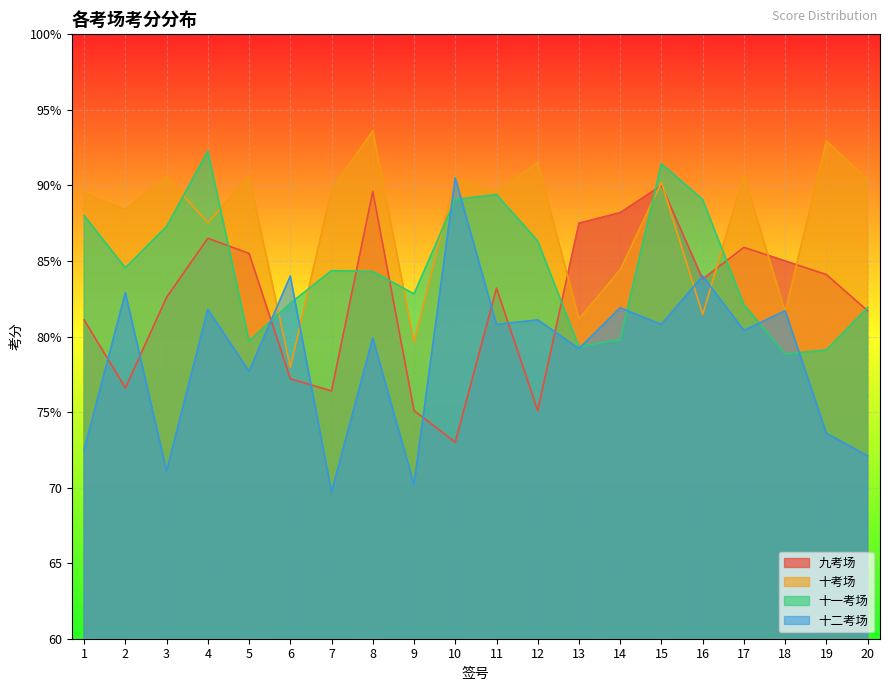

How many lines are shown in the chart?

4